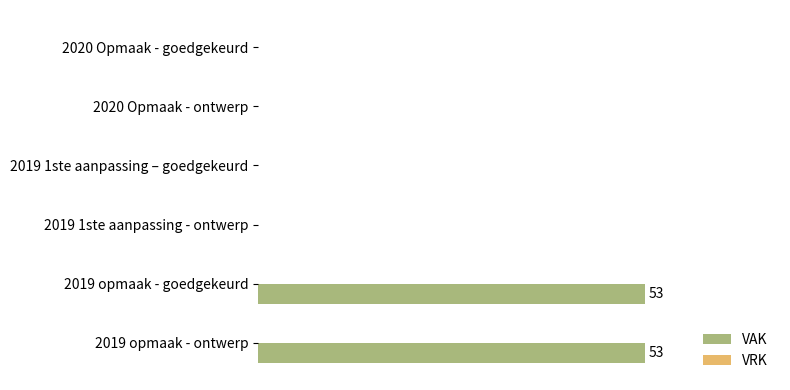

Are the bars horizontal?

Yes